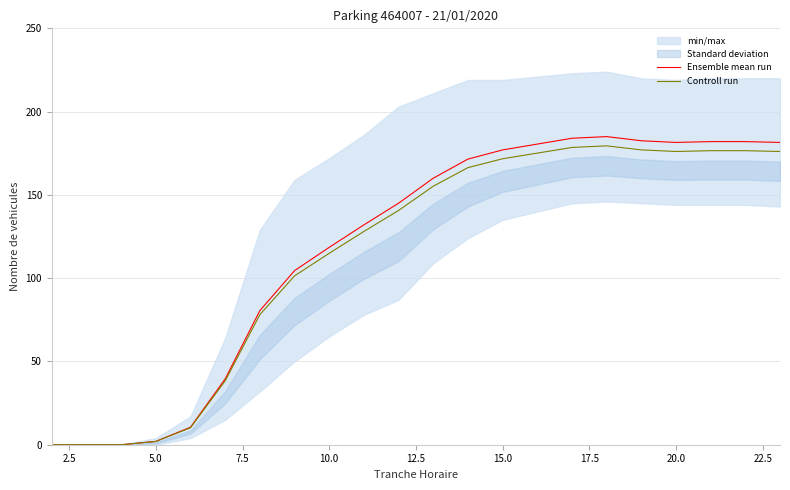

Does the chart display data point markers on the line(s)?

No